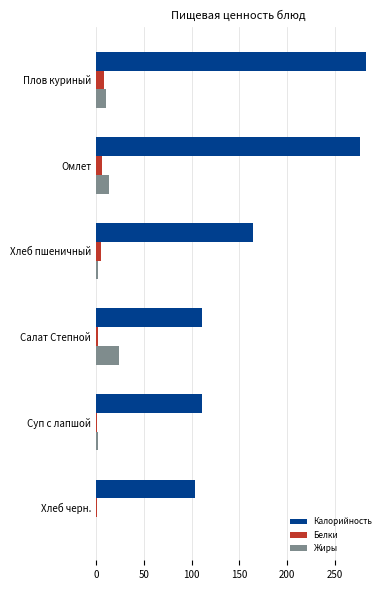

What is the maximum value shown in the chart?

283.0